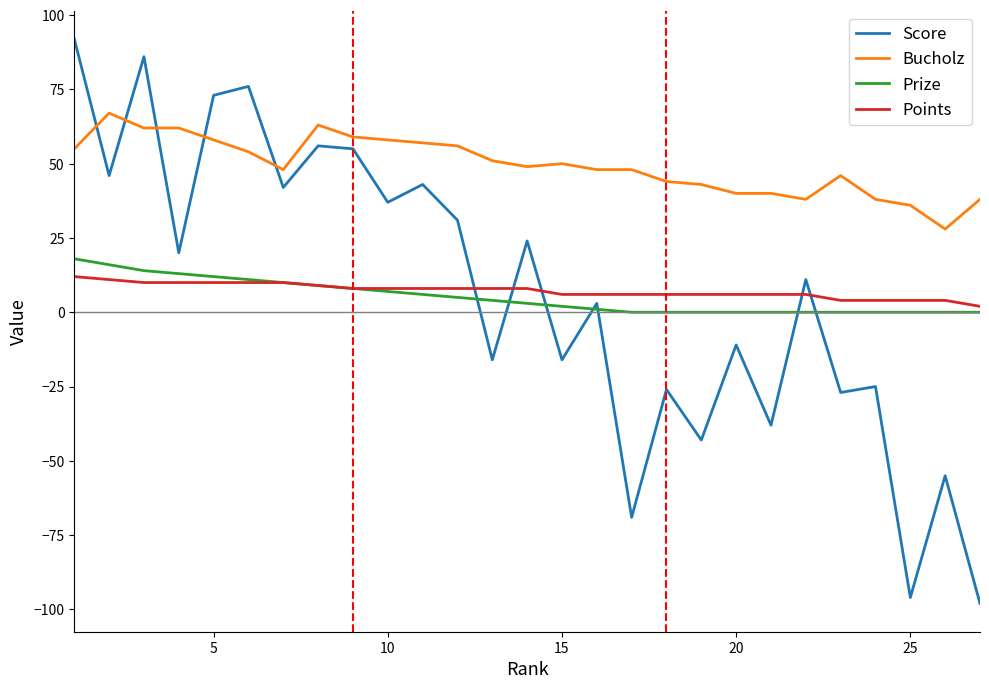

What are all the series names shown in the legend?

Score, Bucholz, Prize, Points